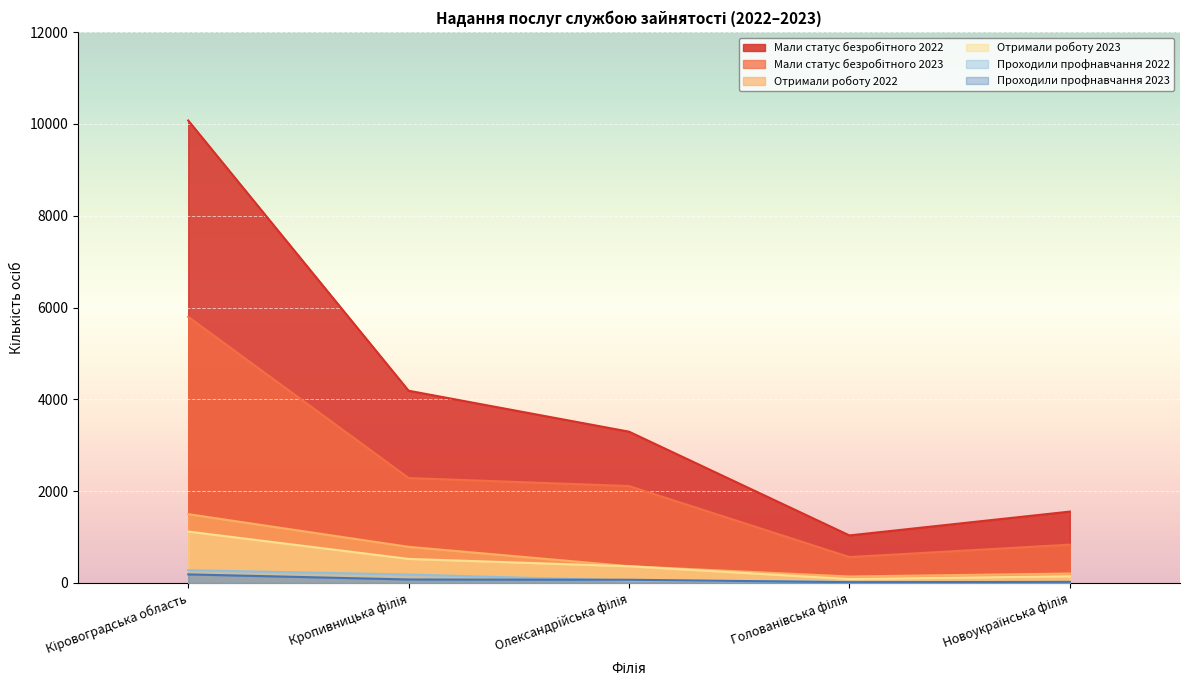

True or false: Мали статус безробітного 2022 and Отримали роботу 2022 intersect in this chart.

False